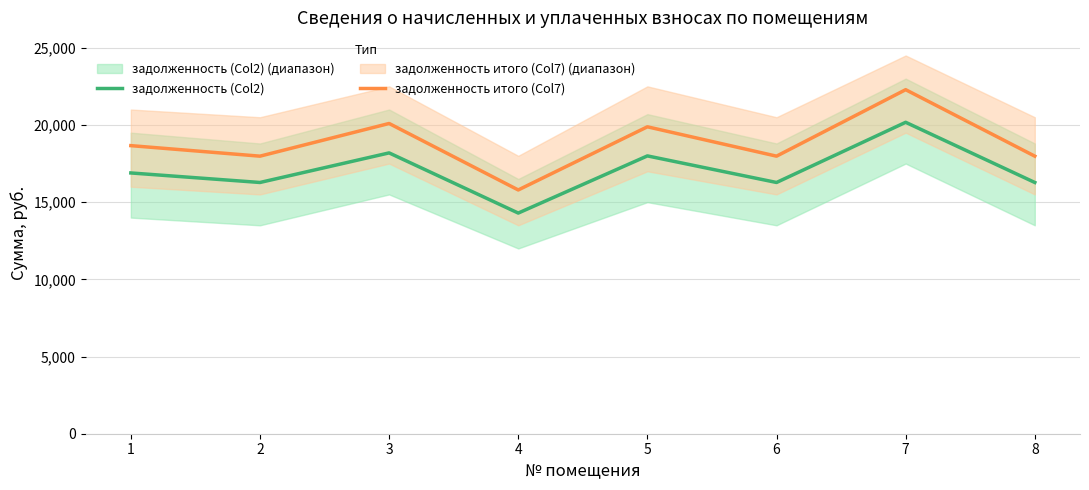

Is this an area chart (filled region under the line)?

No